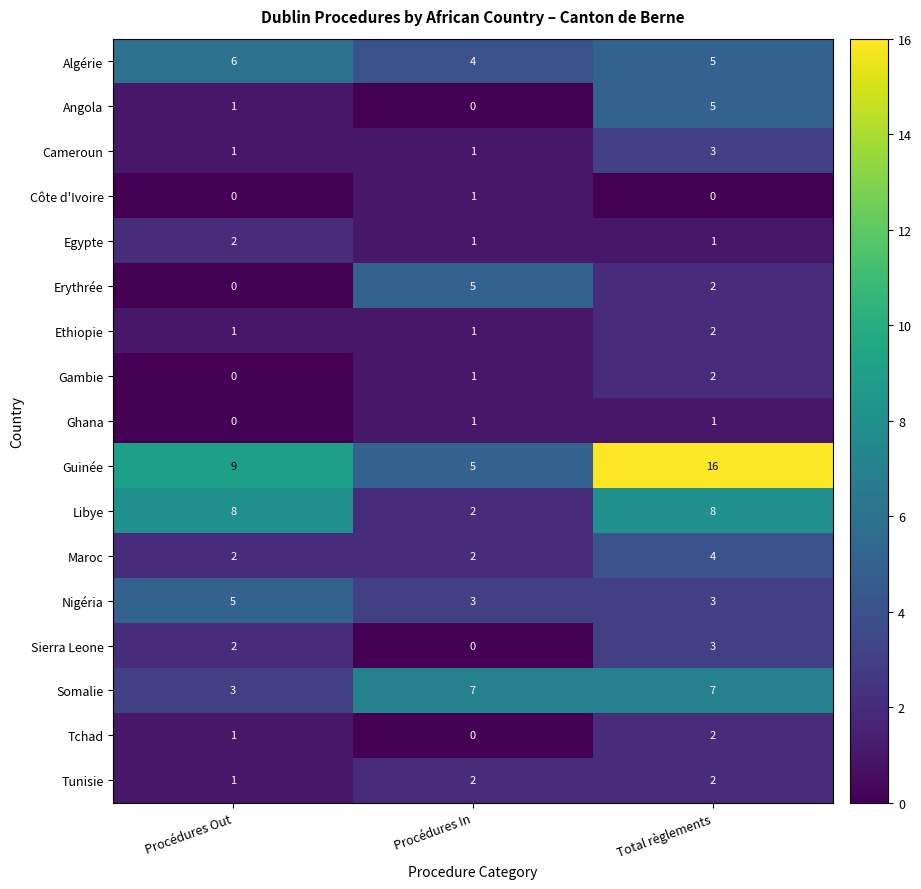

The value of Maroc at Procédures In is 2. True or false?

True